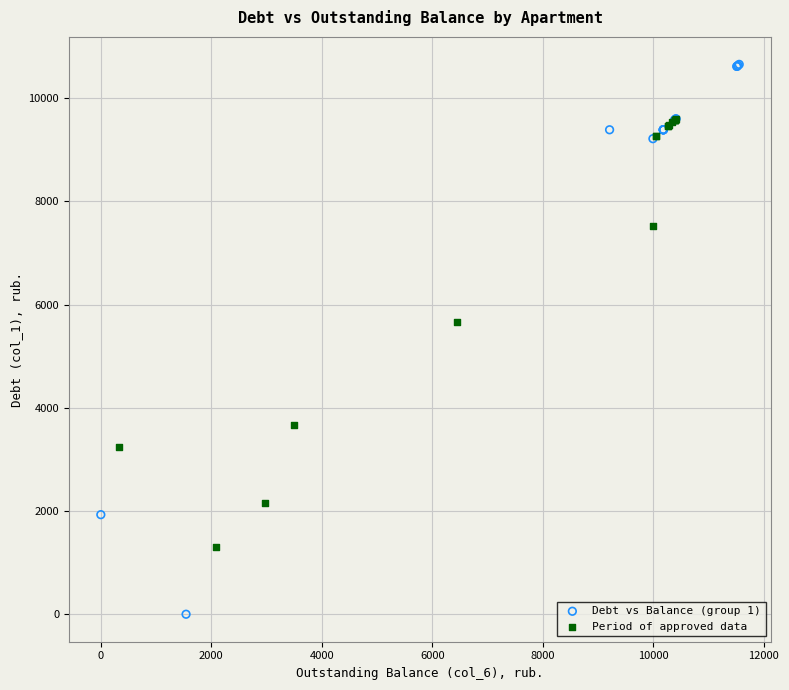

Which series has the largest Y range (max minus min)?

Debt vs Balance (group 1)